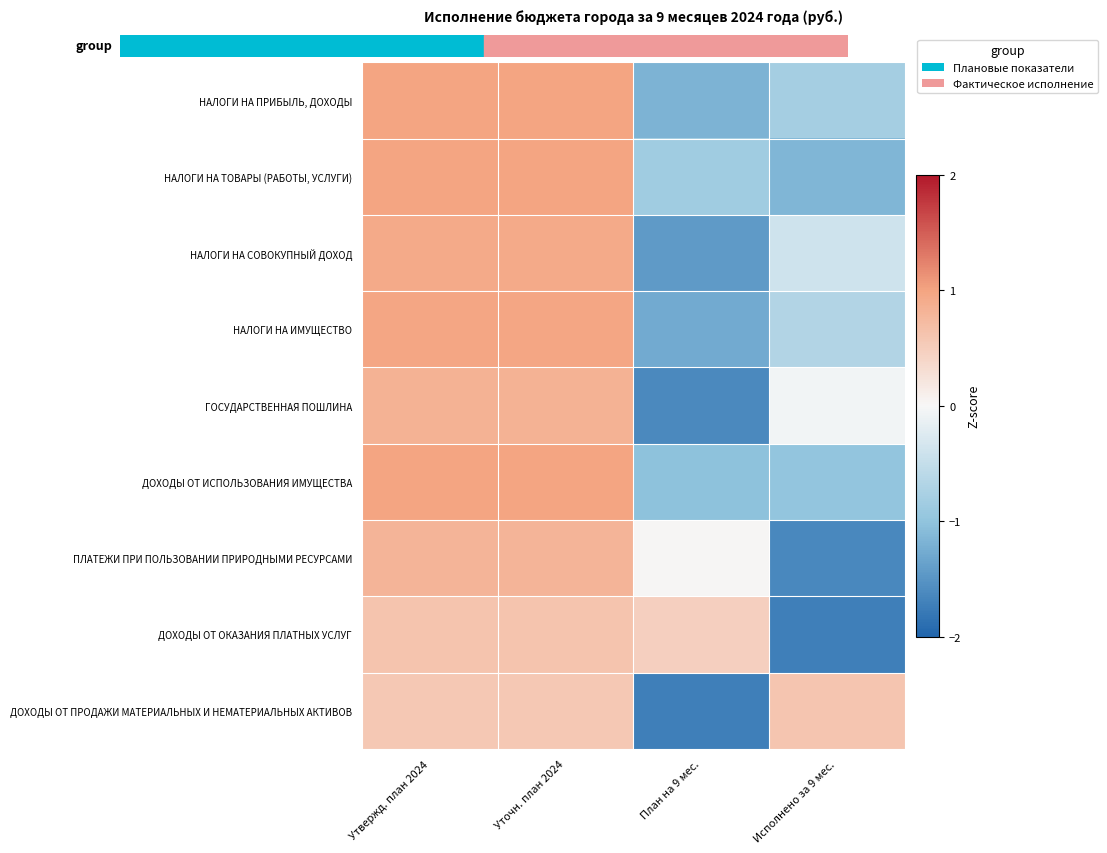

List the series in order of their peak value, highest first.

ДОХОДЫ ОТ ИСПОЛЬЗОВАНИЯ ИМУЩЕСТВА, НАЛОГИ НА ТОВАРЫ (РАБОТЫ, УСЛУГИ), НАЛОГИ НА ПРИБЫЛЬ, ДОХОДЫ, НАЛОГИ НА ИМУЩЕСТВО, НАЛОГИ НА СОВОКУПНЫЙ ДОХОД, ГОСУДАРСТВЕННАЯ ПОШЛИНА, ПЛАТЕЖИ ПРИ ПОЛЬЗОВАНИИ ПРИРОДНЫМИ РЕСУРСАМИ, ДОХОДЫ ОТ ОКАЗАНИЯ ПЛАТНЫХ УСЛУГ, ДОХОДЫ ОТ ПРОДАЖИ МАТЕРИАЛЬНЫХ И НЕМАТЕРИАЛЬНЫХ АКТИВОВ